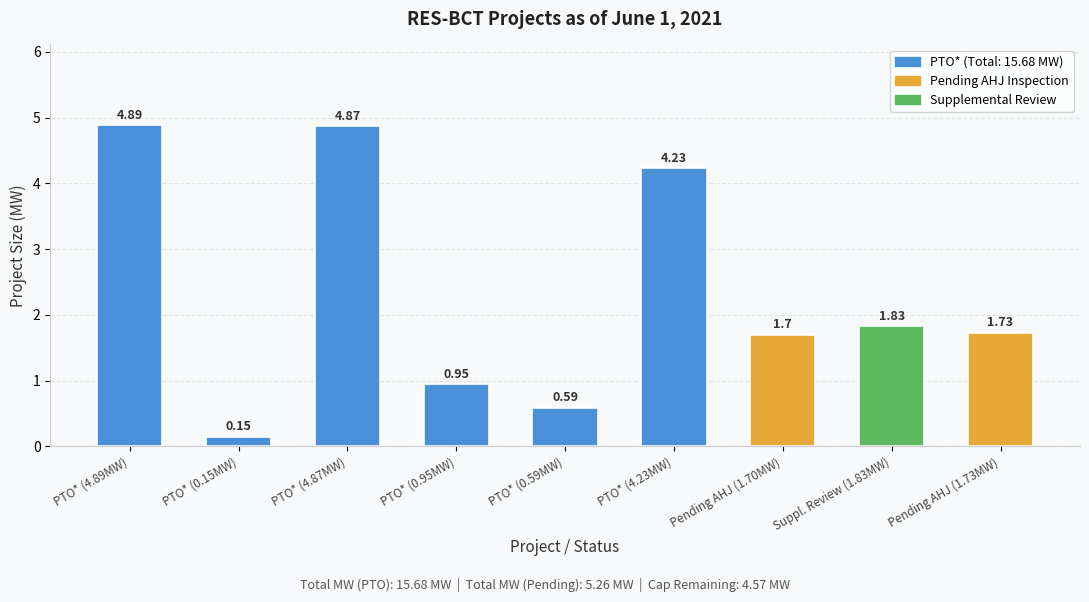

List the labels in order of value, largest first.

PTO* (4.89MW), PTO* (4.87MW), PTO* (4.23MW), Suppl. Review (1.83MW), Pending AHJ (1.73MW), Pending AHJ (1.70MW), PTO* (0.95MW), PTO* (0.59MW), PTO* (0.15MW)